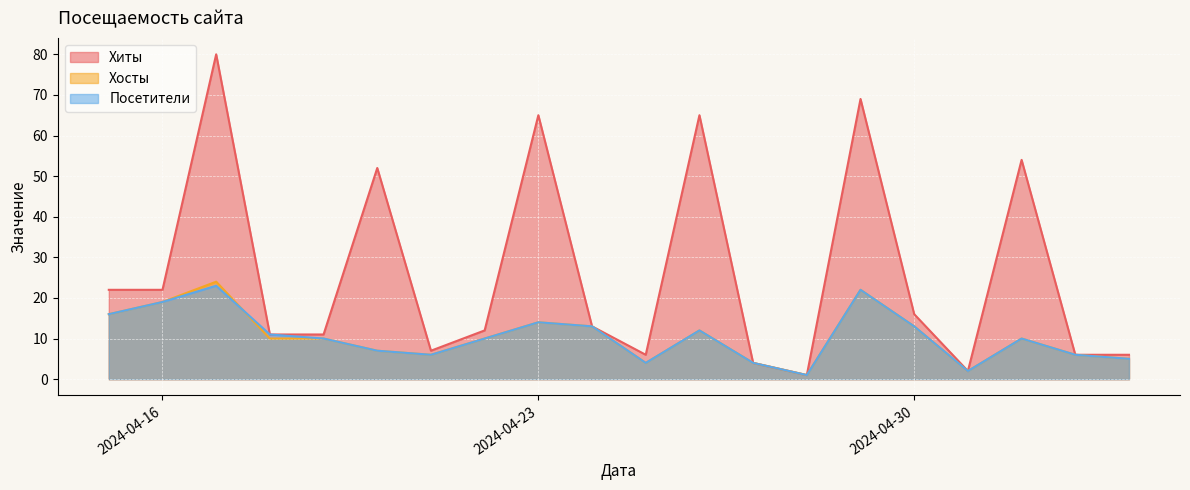

True or false: Посетители has a value of 34 at 2024-04-16.

False